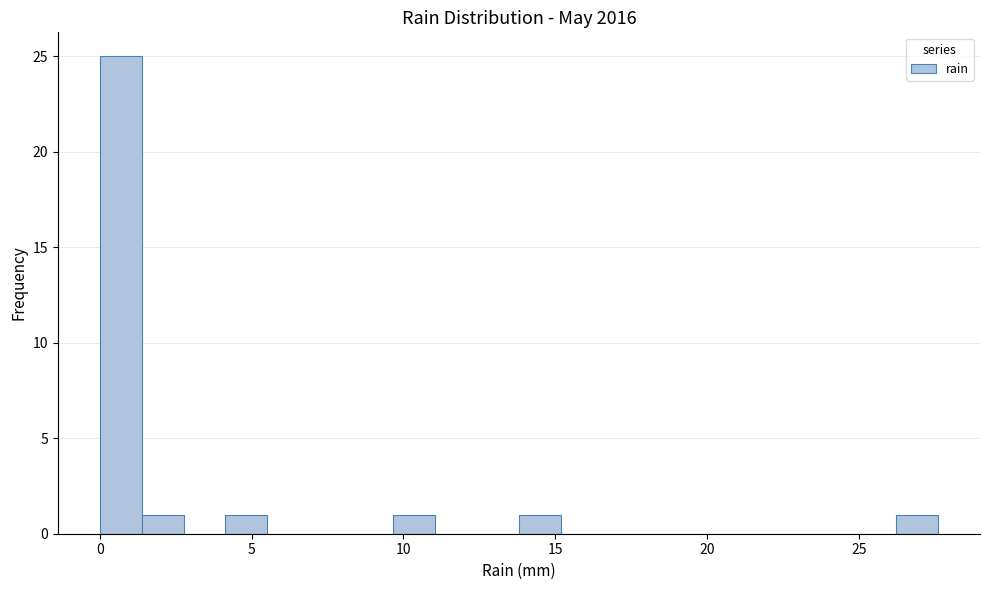

Around what value on the x-axis is the tallest bar? Give the approximate position of its centre, as read against the axis.

0.5